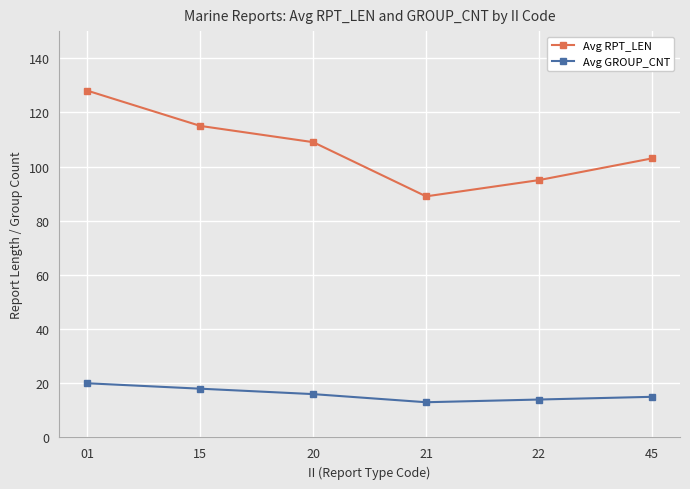

The Avg GROUP_CNT series shows 13 at 21. True or false?

True